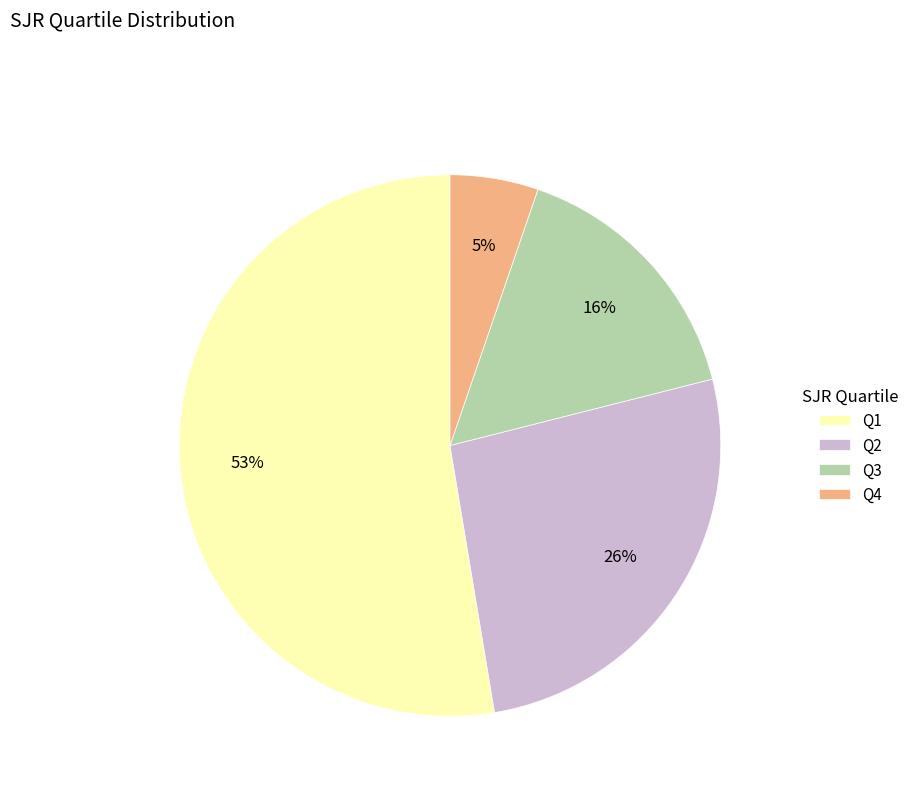

To the nearest percent, what percentage of the pie is Q4?

5%